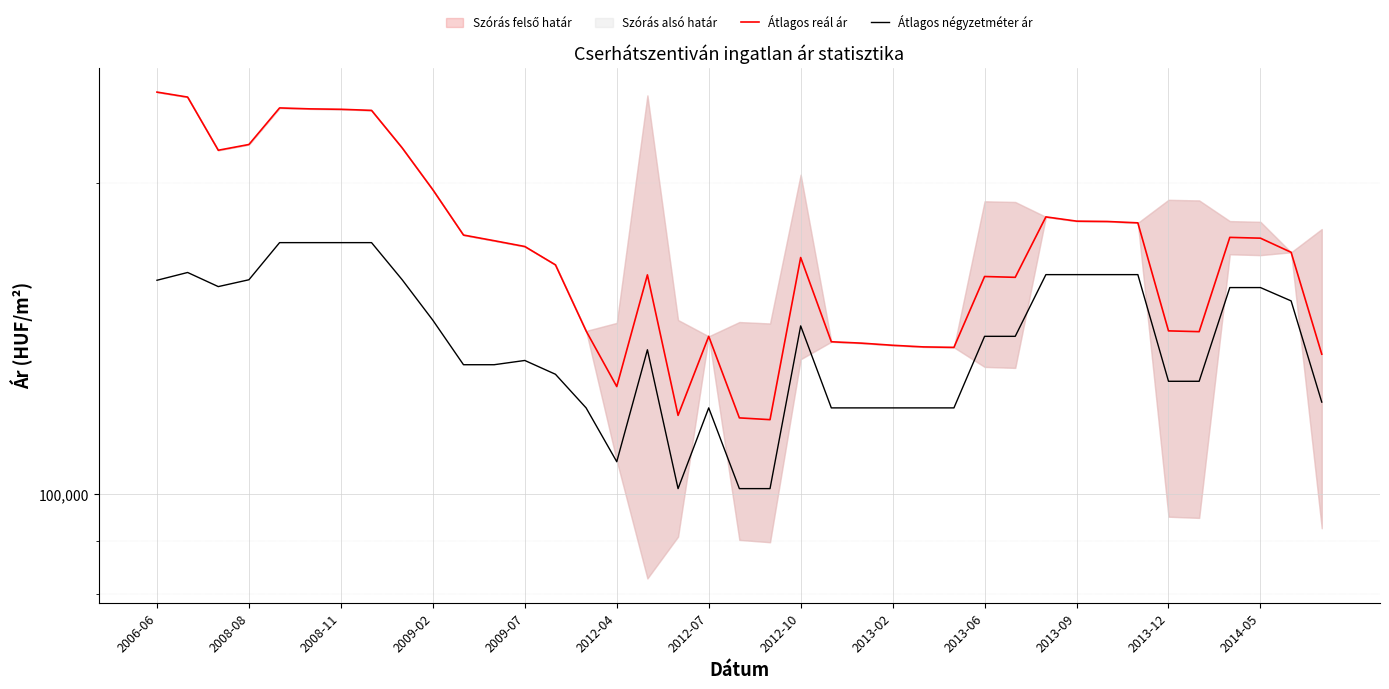

What is the difference between the highest and lowest values at 37?

17573